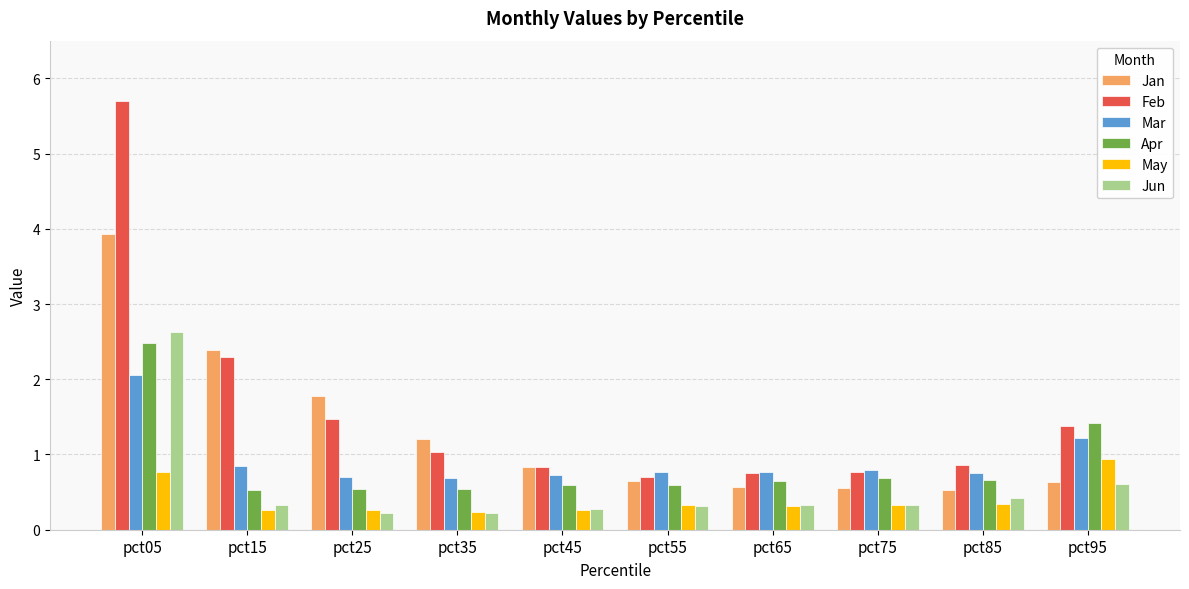

At which label does Jan reach its peak?

pct05